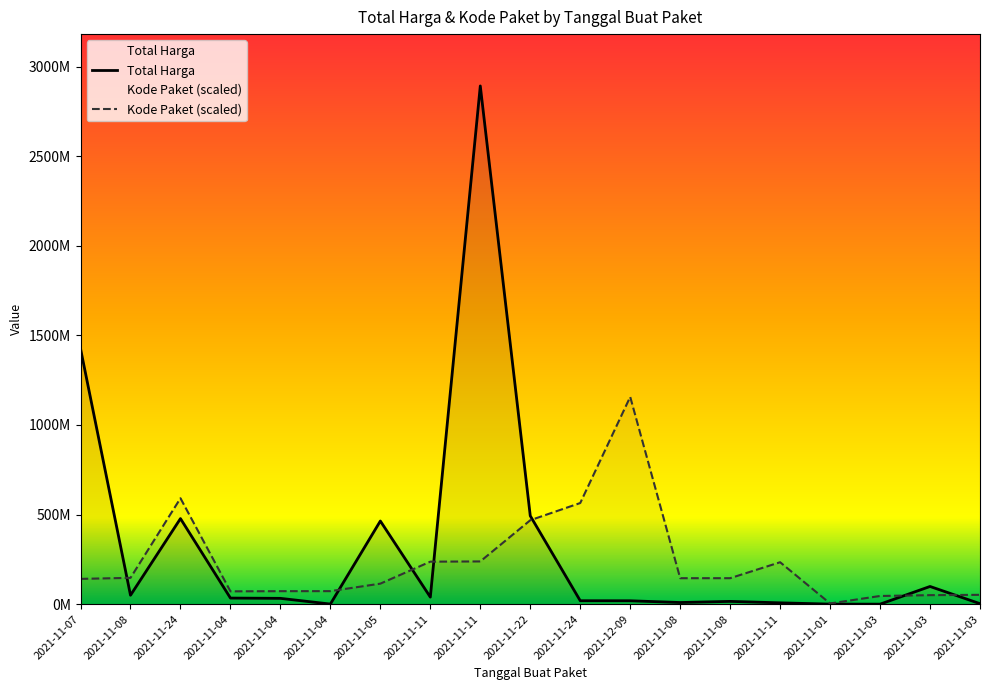

Where do Kode Paket and Total Harga first cross each other?

2021-11-07 and 2021-11-08